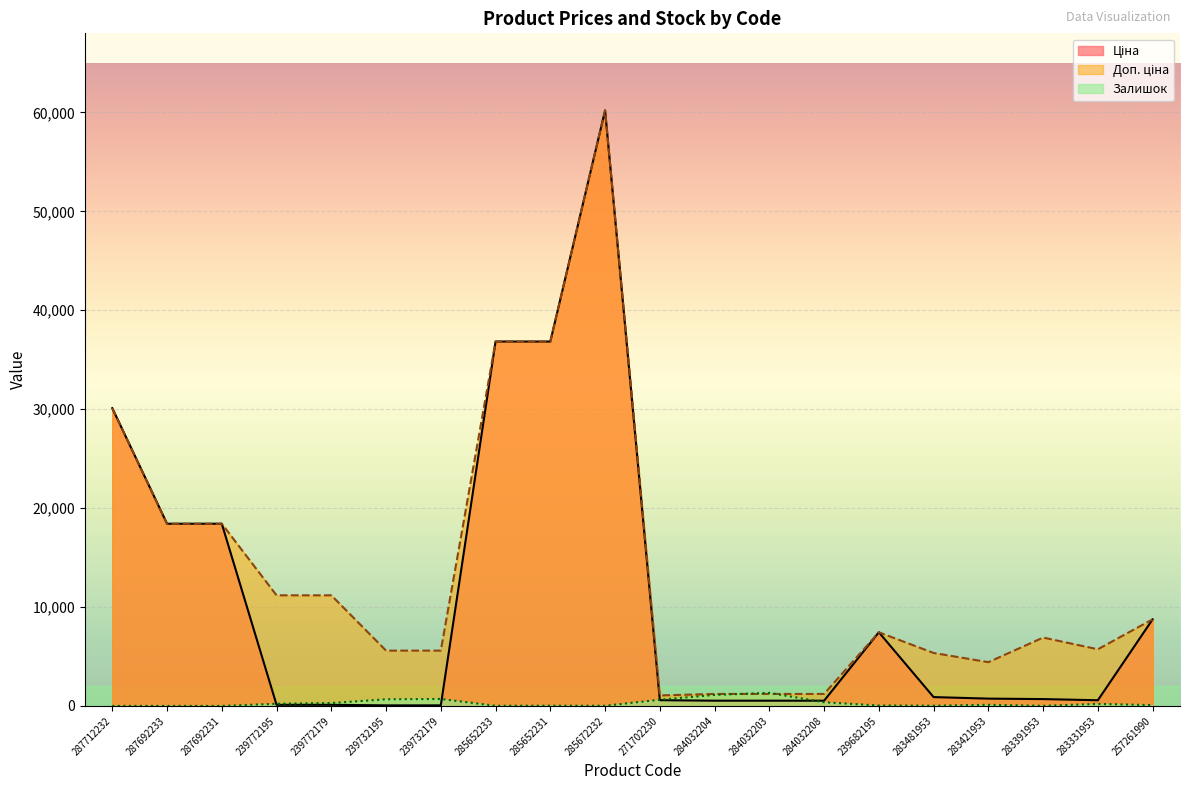

What are all the series names shown in the legend?

Ціна, Доп. ціна, Залишок